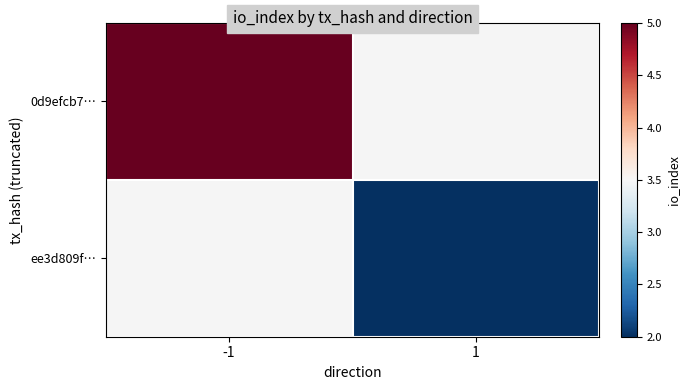

Rank the series by their maximum value, from highest to lowest.

0d9efcb7…, ee3d809f…